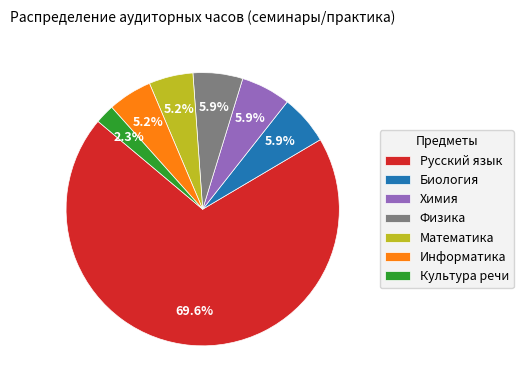

To the nearest percent, what is the average slice percentage?

14%